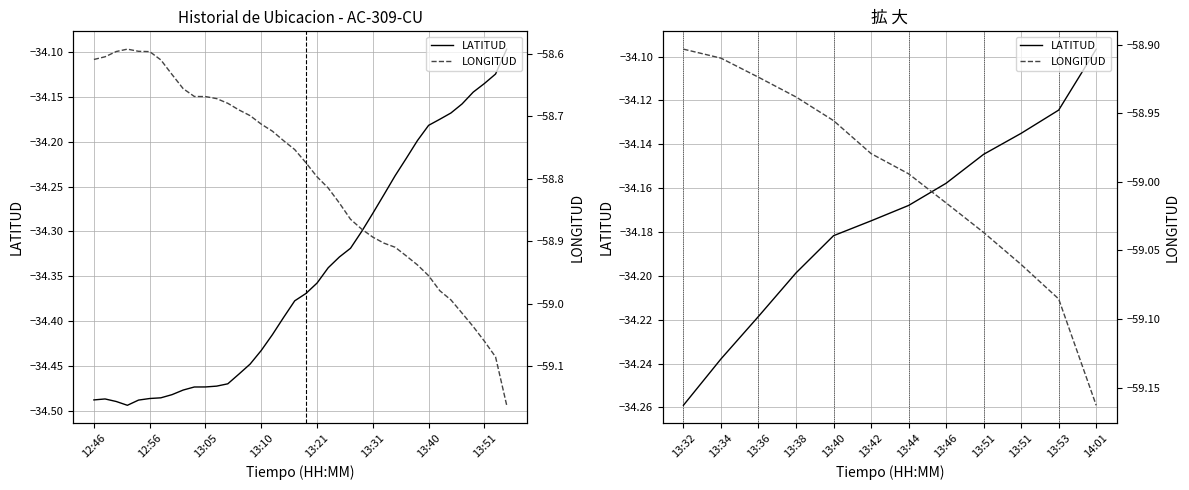

What is the label of the 3rd point from the left?

13:36